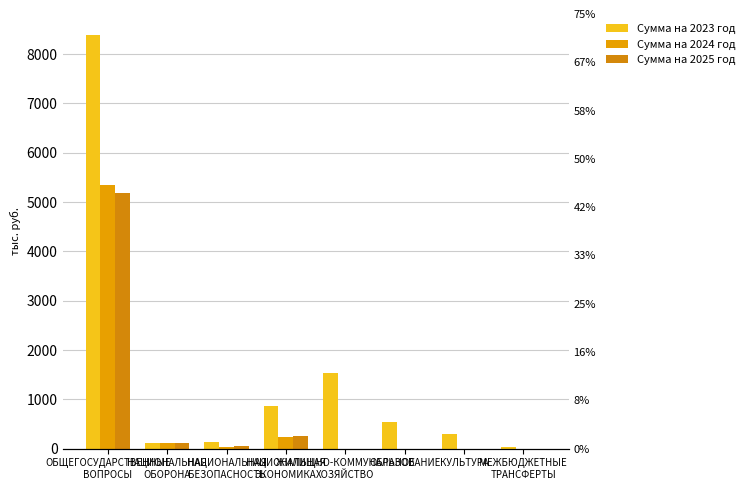

How many positive values does the Сумма на 2024 год series have?

4